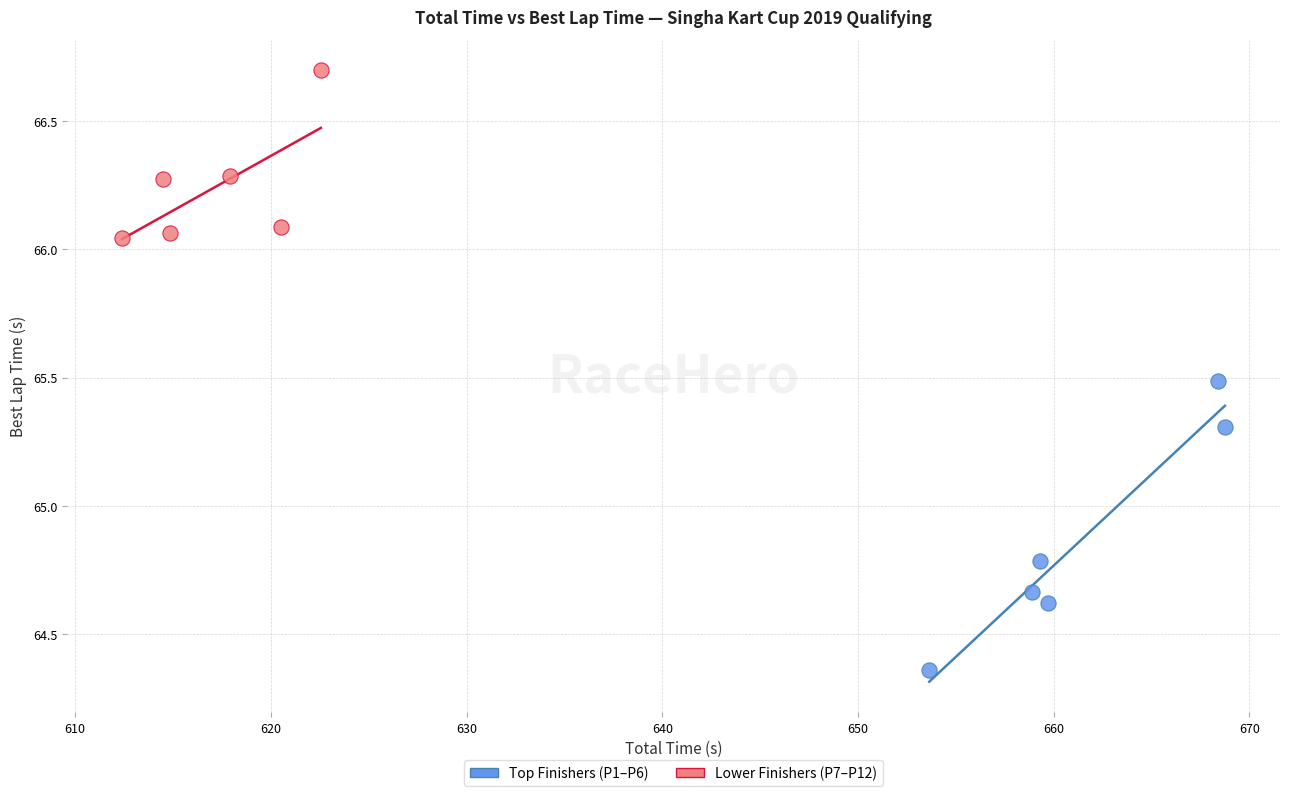

What are all the series names shown in the legend?

Top Finishers (P1–P6), Lower Finishers (P7–P12)